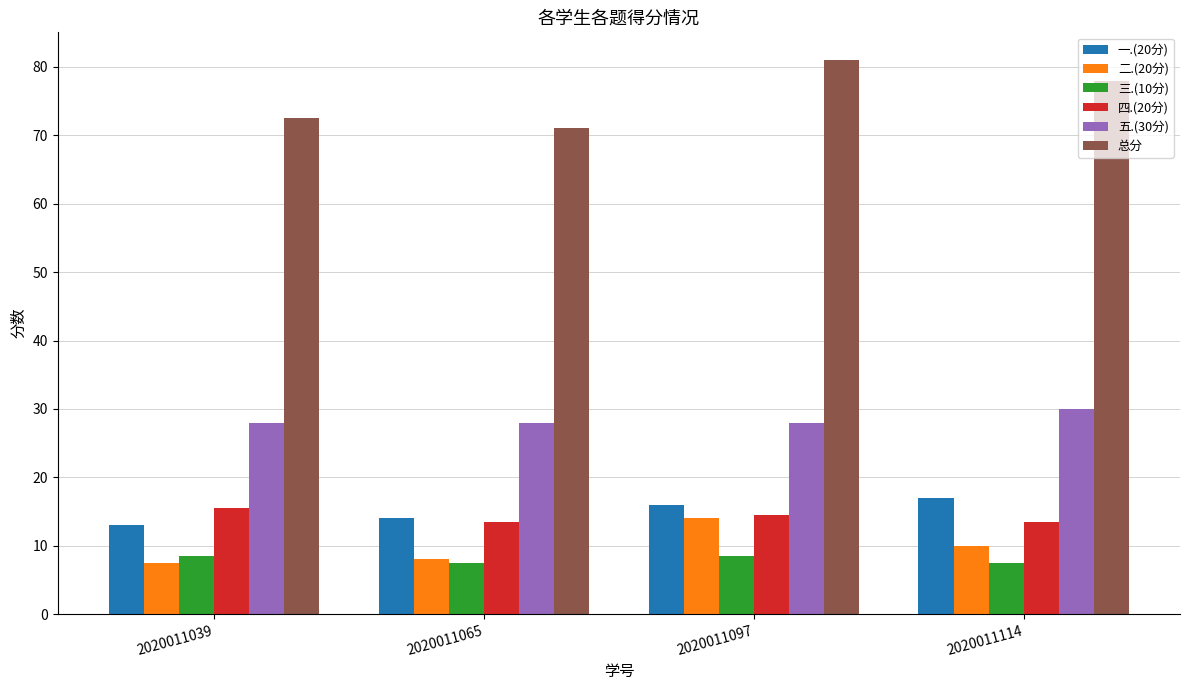

What is the lowest value of the 三.(10分) series?

7.5